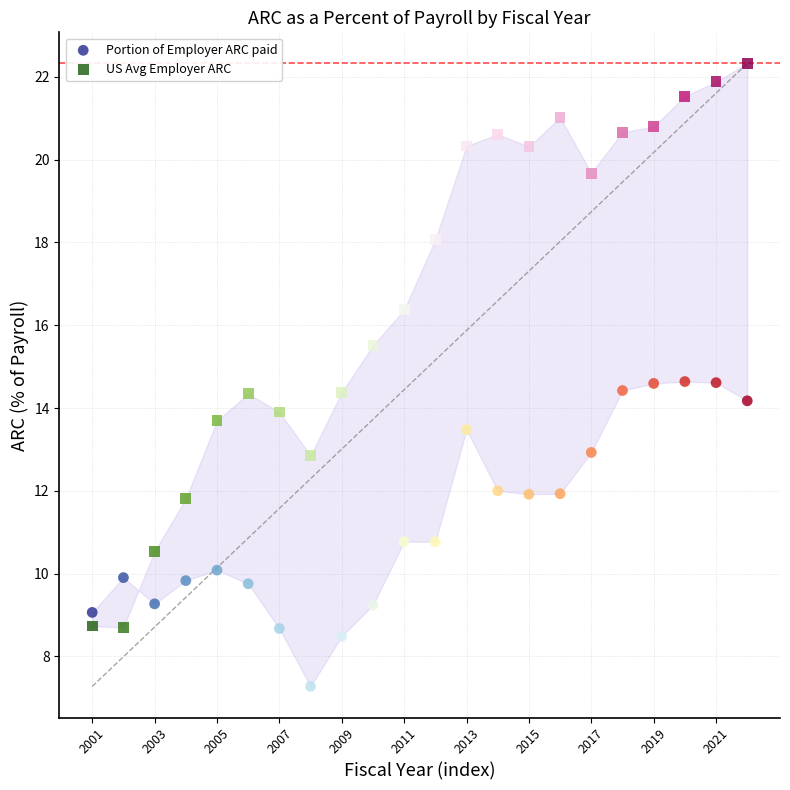

Across all data points, what is the range of Y values (max minus min)?

15.0